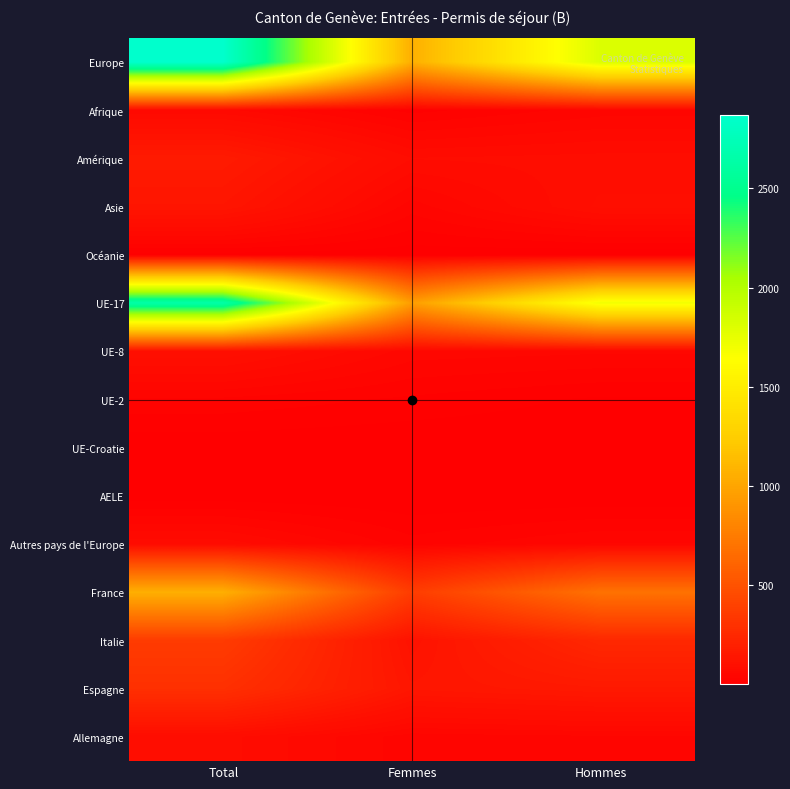

What is the total value across all series at Femmes?

2938